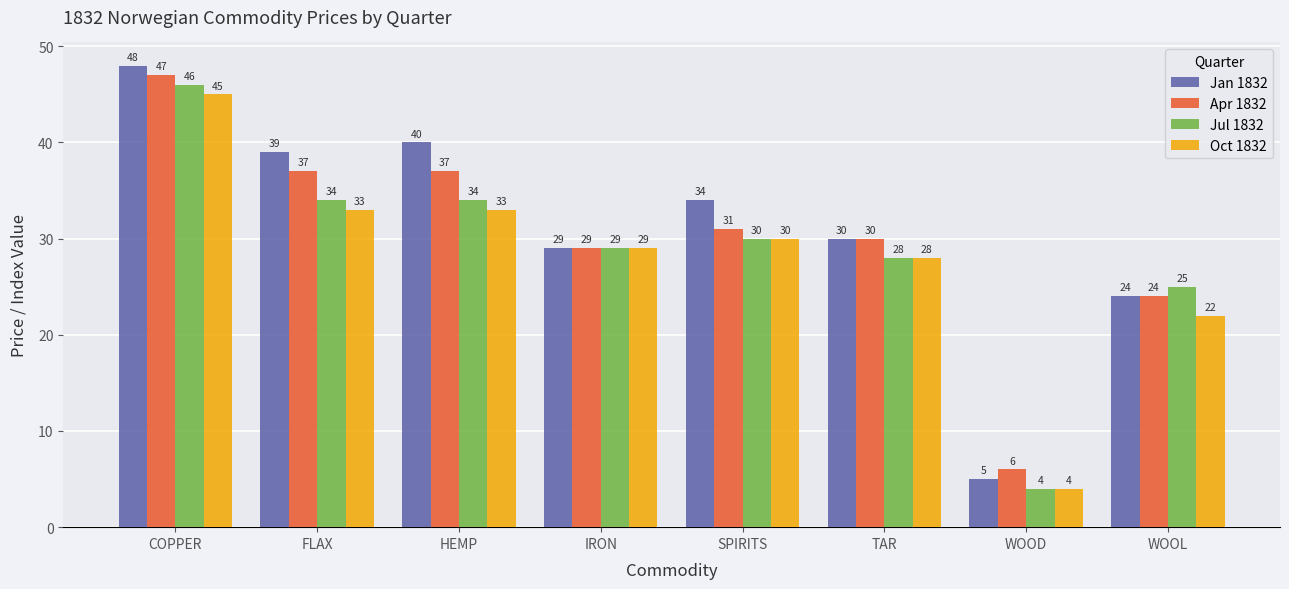

Which series has the largest total across all categories?

Jan 1832